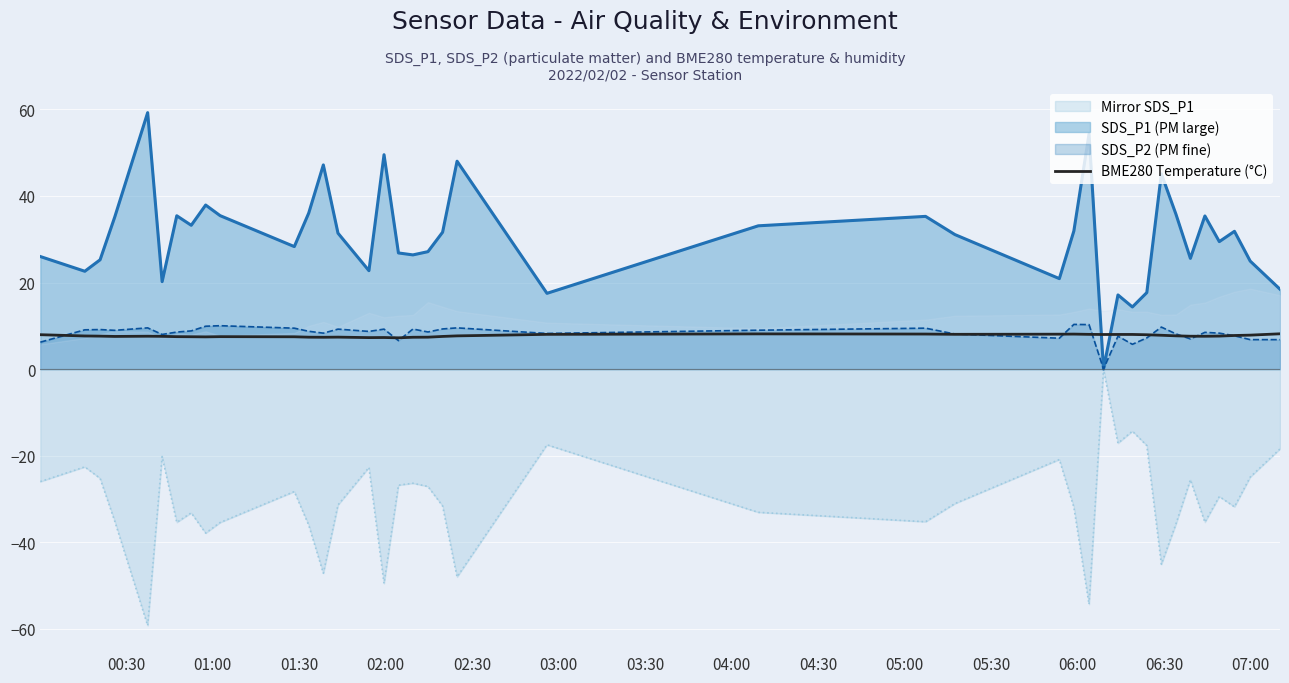

True or false: Mirror SDS_P1 and BME280 Temperature (°C) cross at least once.

False